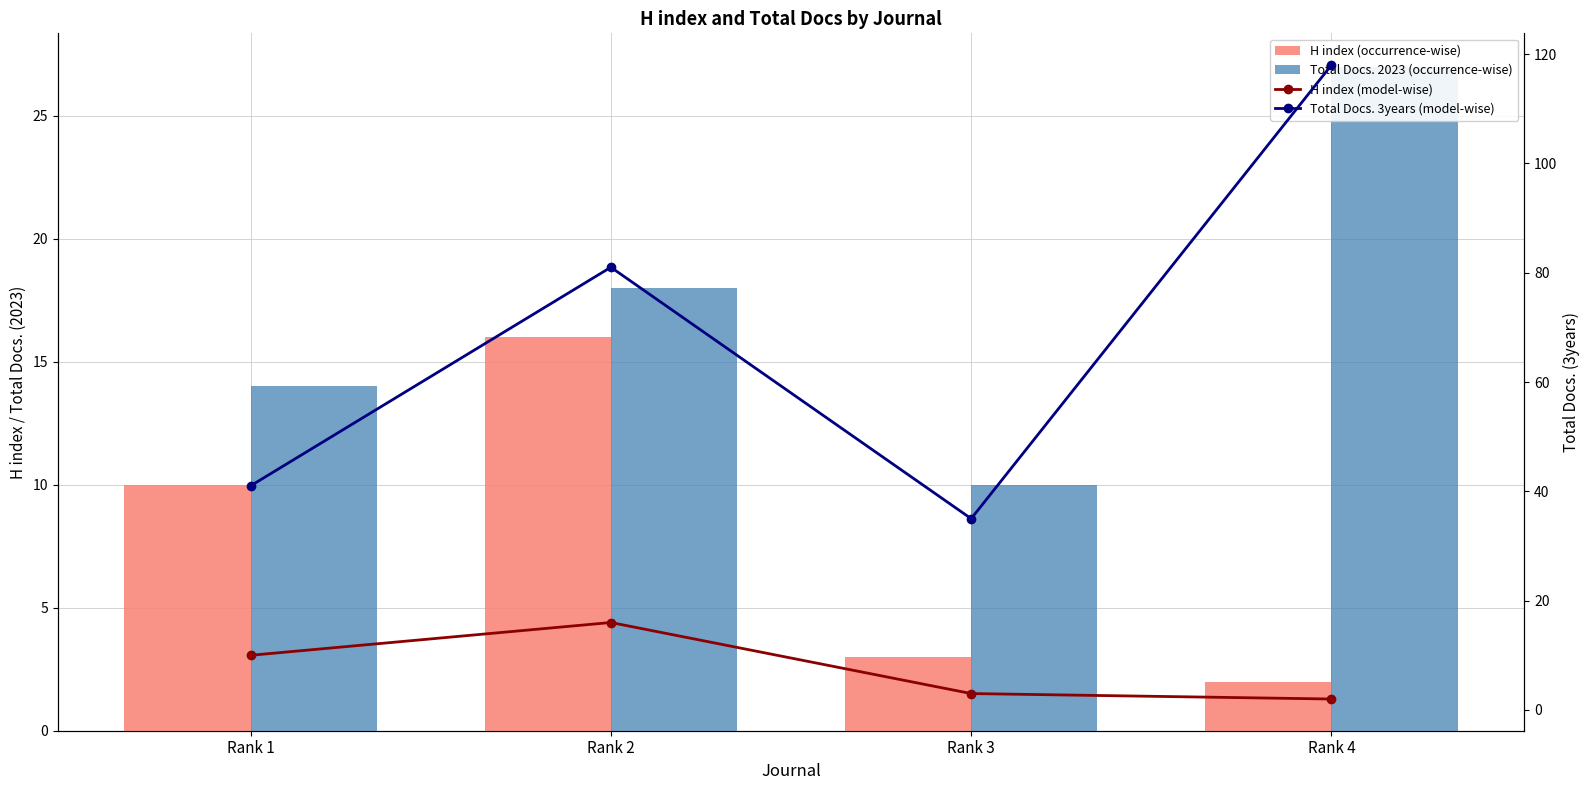

At which category is the sum across all series the highest?

Rank 4